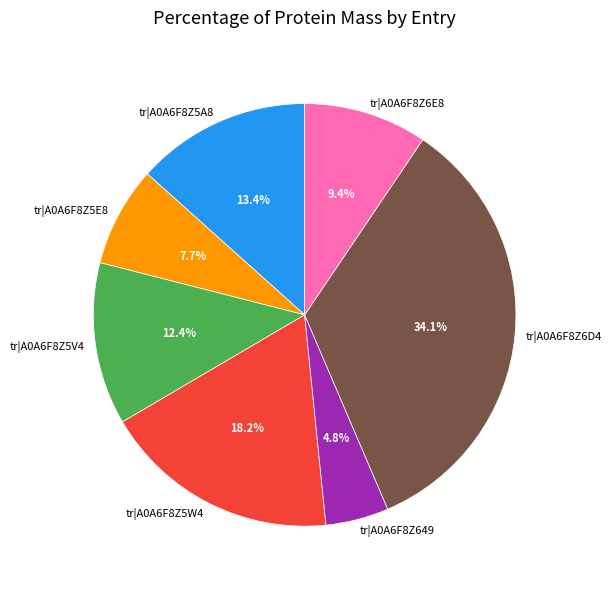

Is there a majority slice in this chart?

No